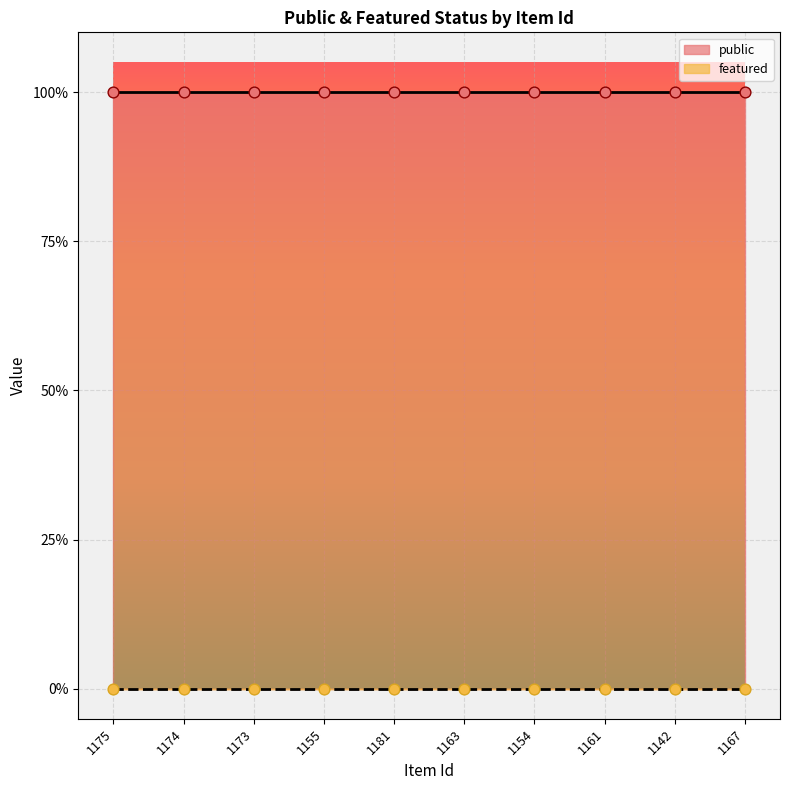

At which category is the sum across all series the highest?

1175